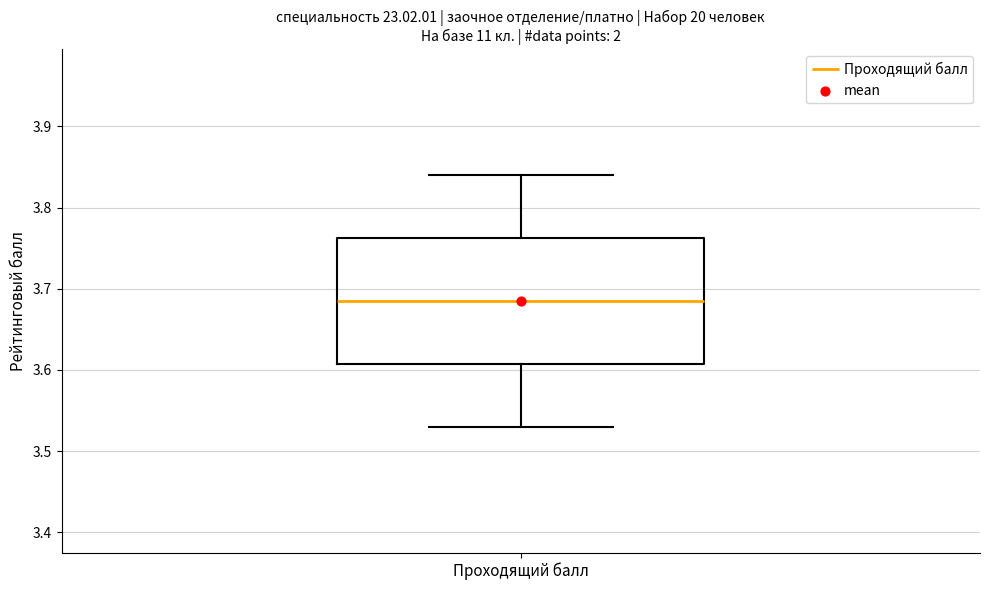

Where is the lower edge of the box for Проходящий балл on the y-axis? The values are not printed on the chart, so give them approximately, as read against the axis.

3.61